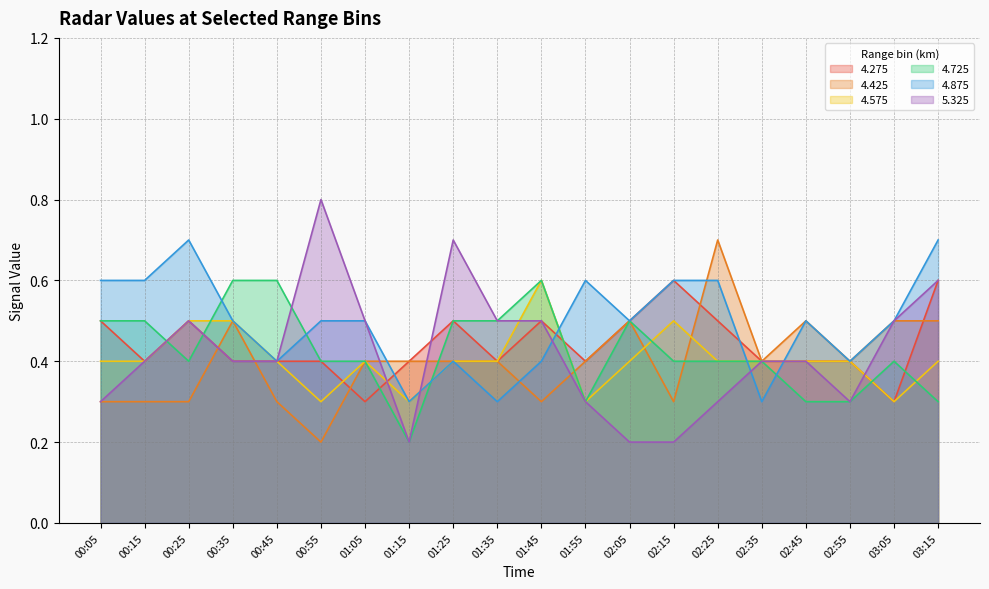

Does the chart display data point markers on the line(s)?

No